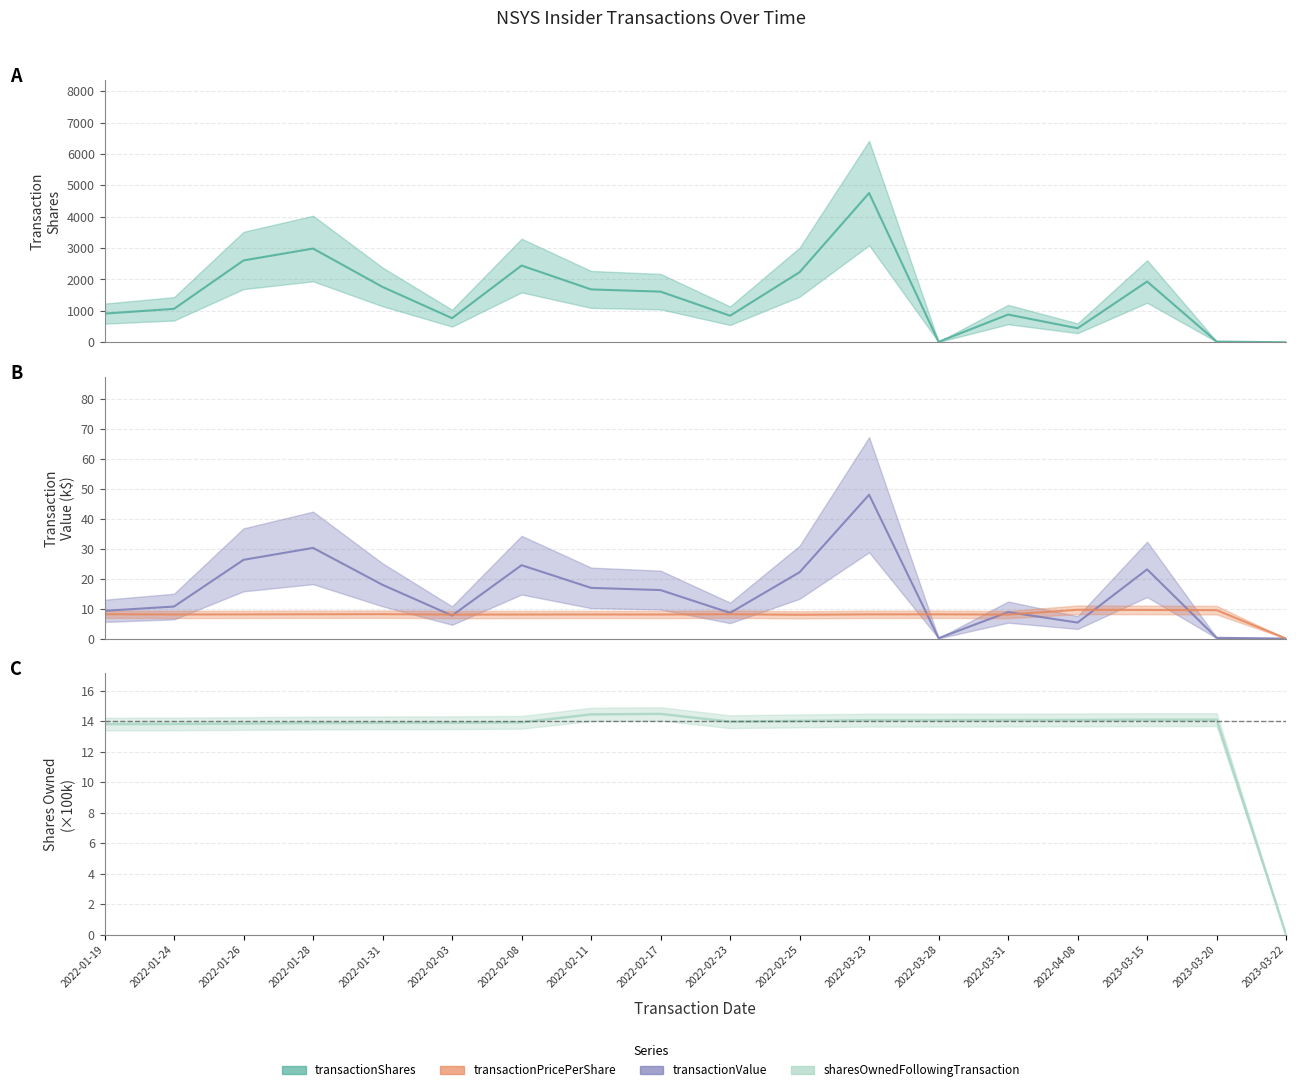

What is the difference between the maximum and second lowest values in the sharesOwnedFollowingTransaction series?

0.7